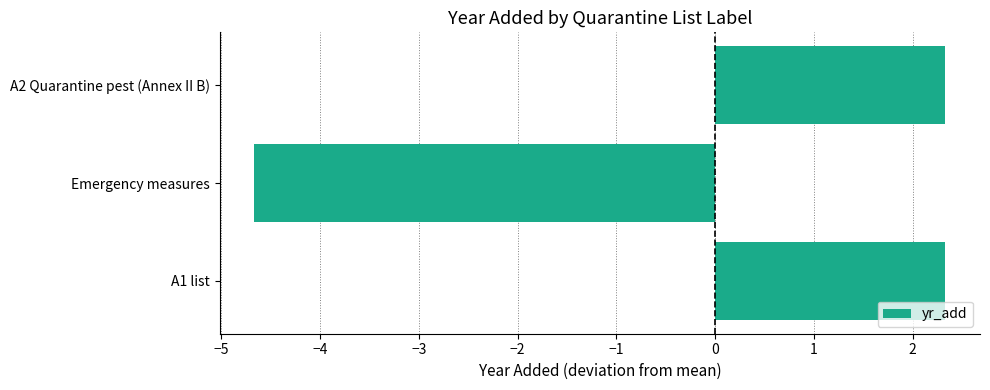

What is the difference between the maximum and minimum values?

7.0